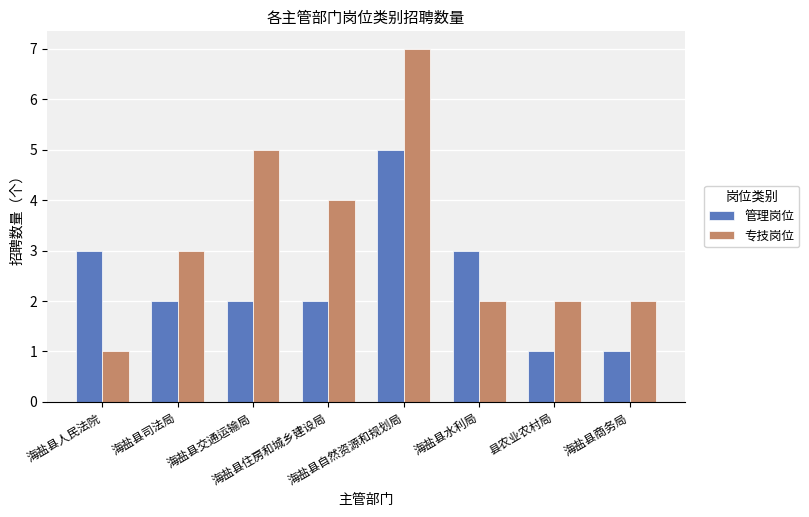

What is the label of the 3rd bar from the right?

海盐县水利局